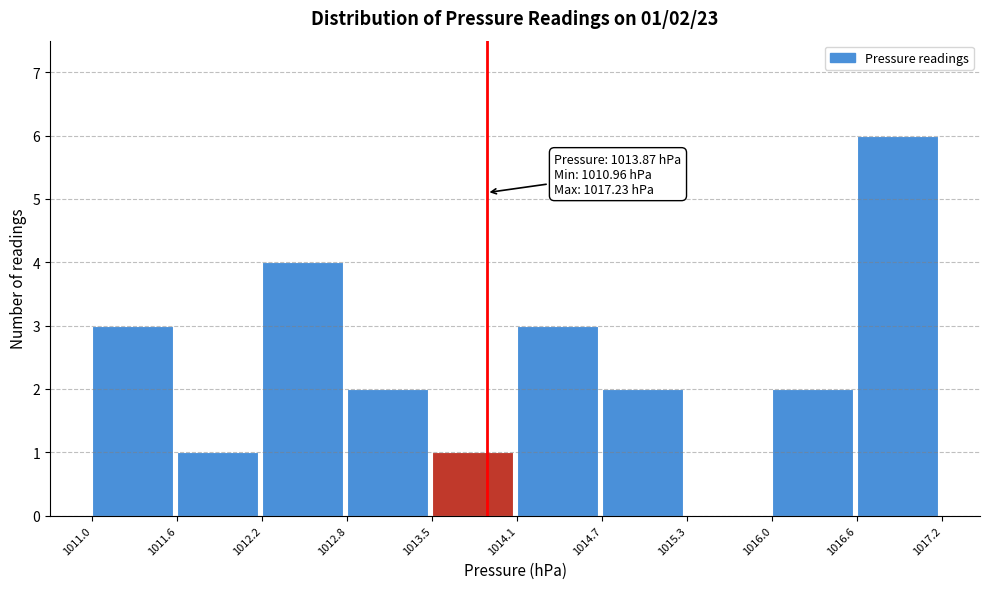

Which range on the x-axis has the tallest bar?

1016.6 to 1017.2